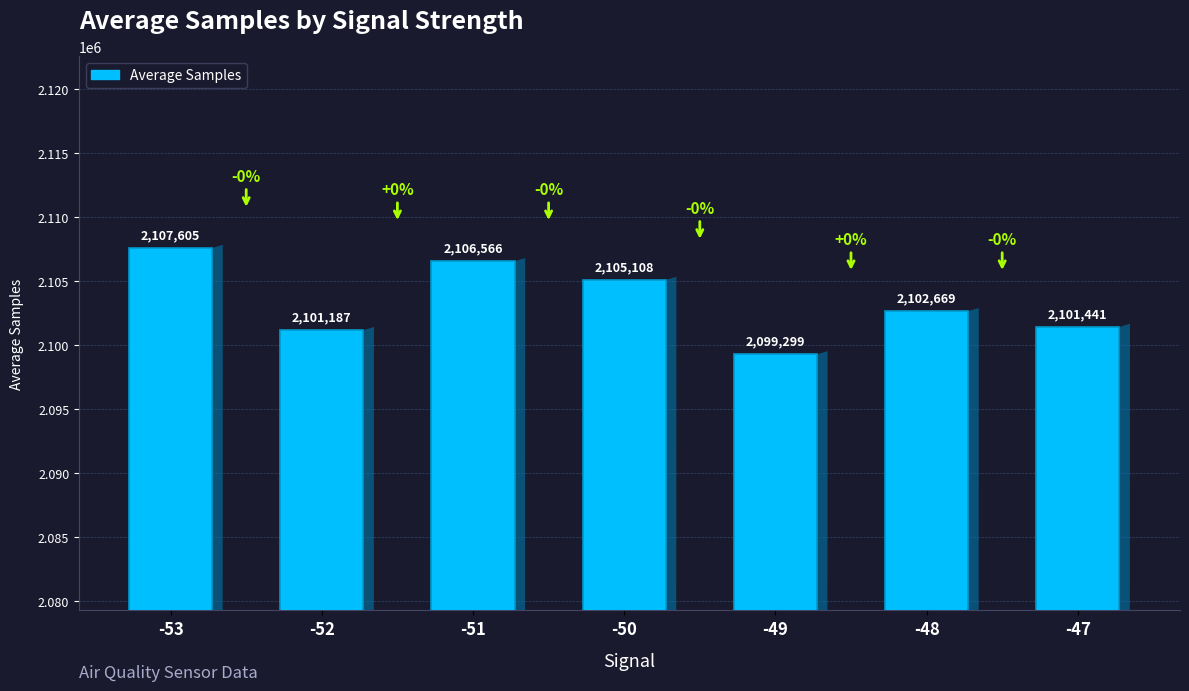

At which category does the chart reach its minimum across all series?

-49